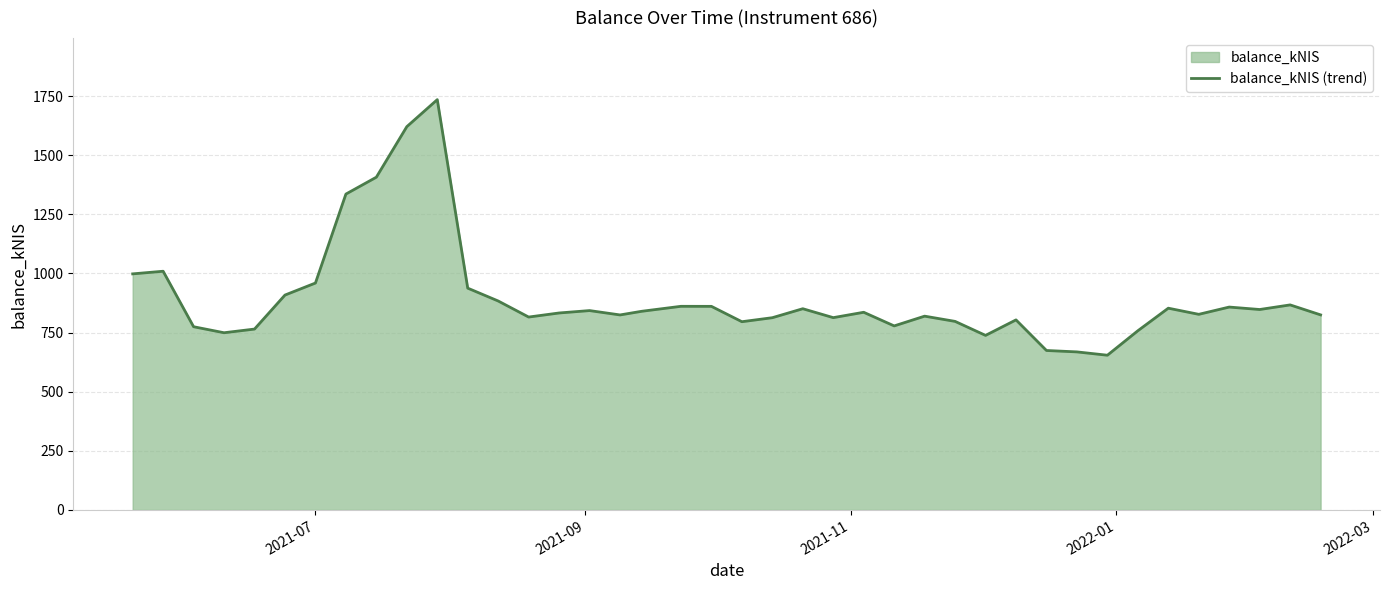

What is the difference between the maximum and minimum values?

1080.8